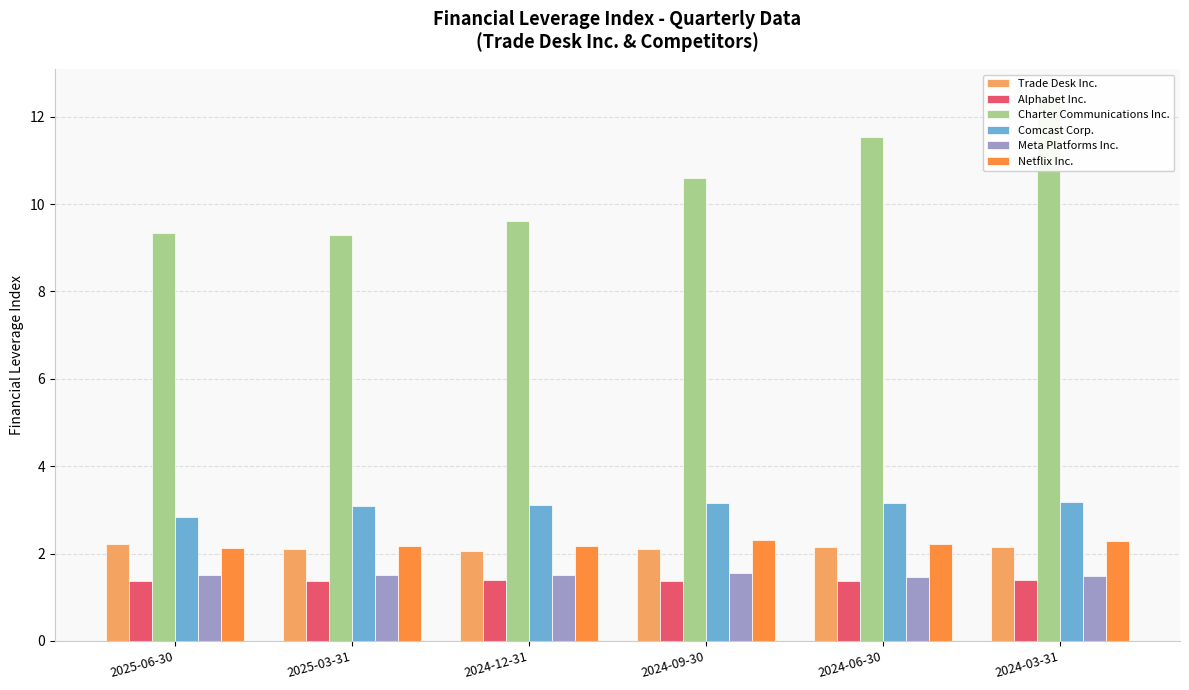

How many series are shown in this chart?

6